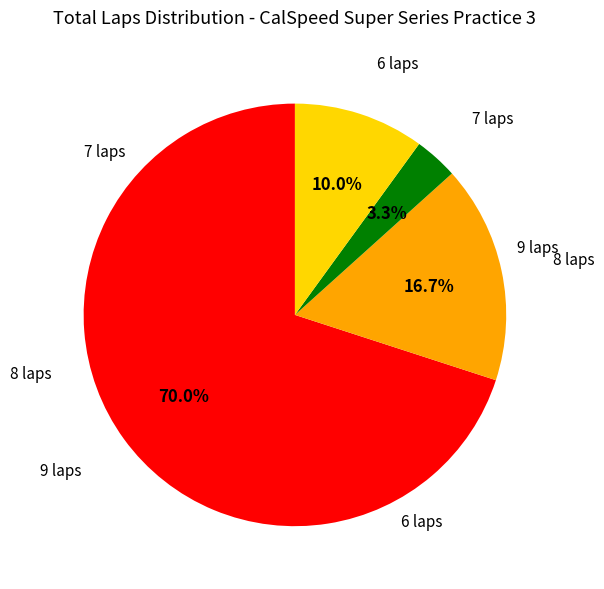

Rank the categories by value from highest to lowest.

9 laps, 8 laps, 6 laps, 7 laps